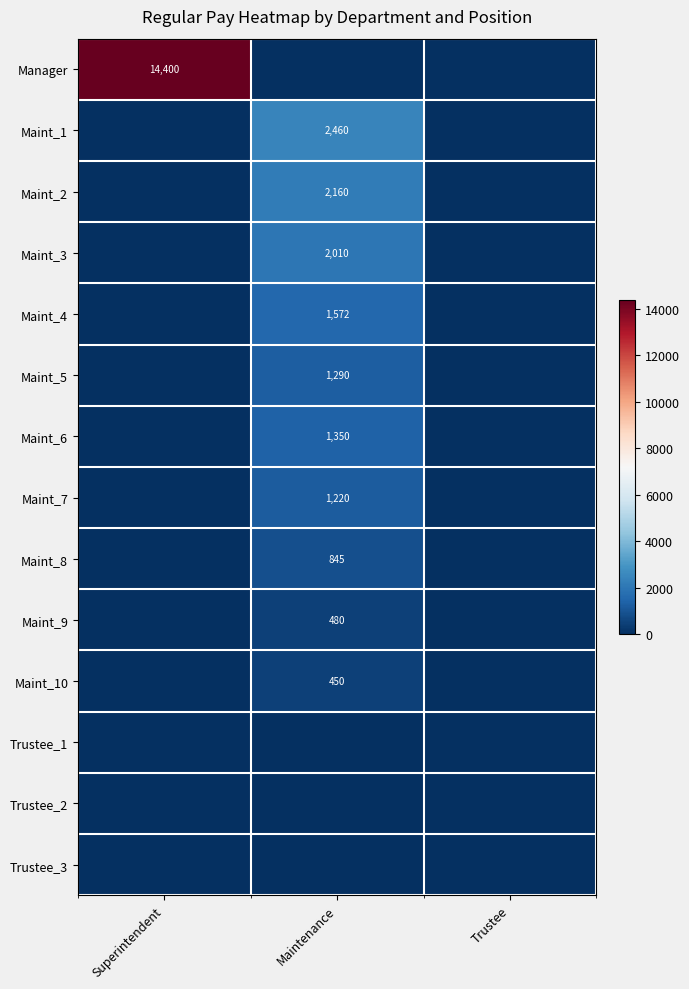

Is it true that Maint_7 equals 1220 at Maintenance?

True